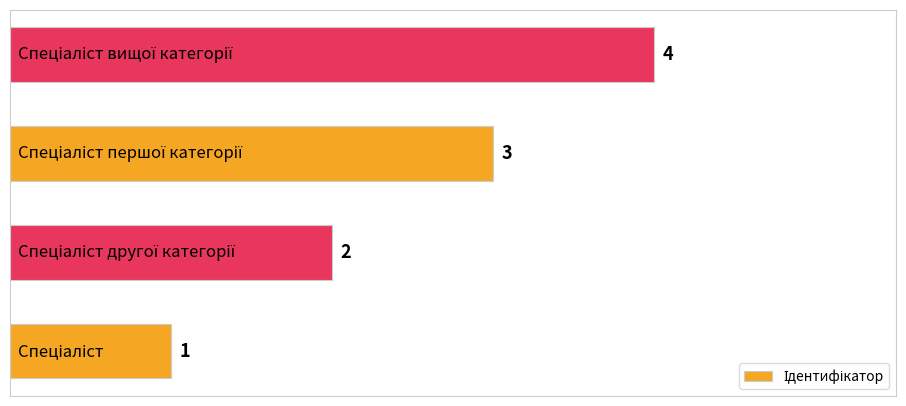

Does the chart contain stacked bars?

No